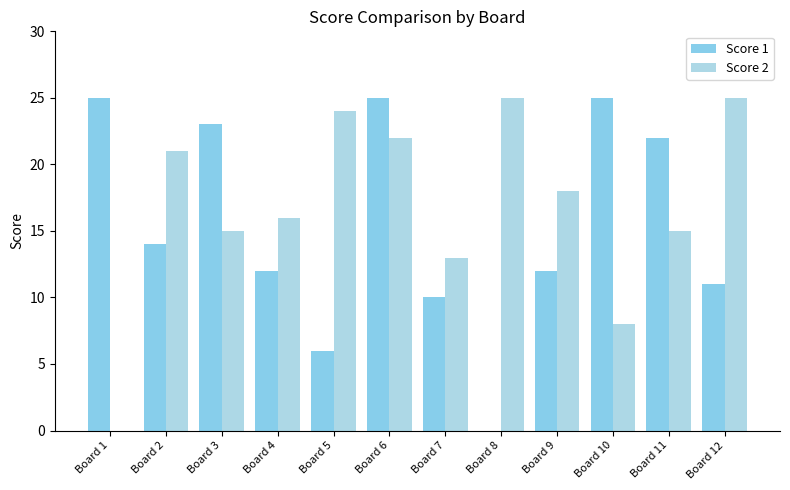

True or false: Score 1 has a value of 45 at Board 6.

False